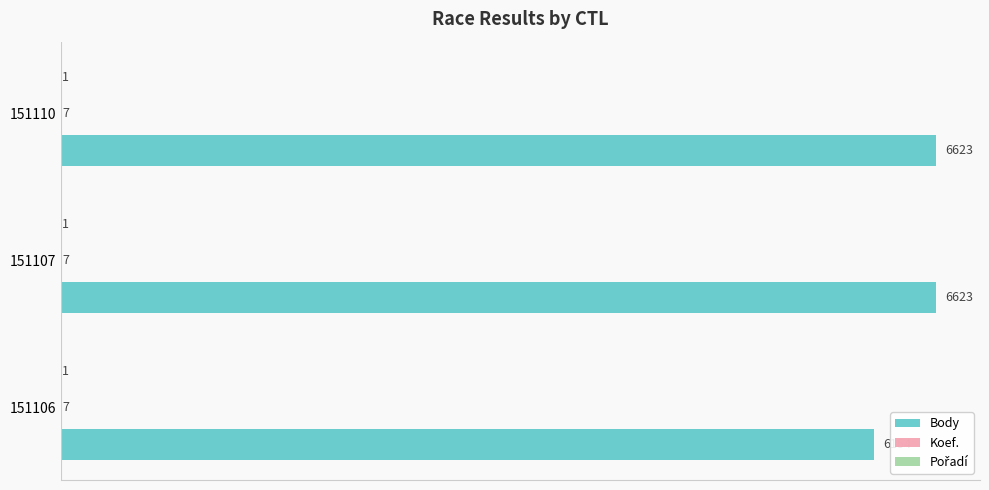

What is the highest value of the Body series?

6623